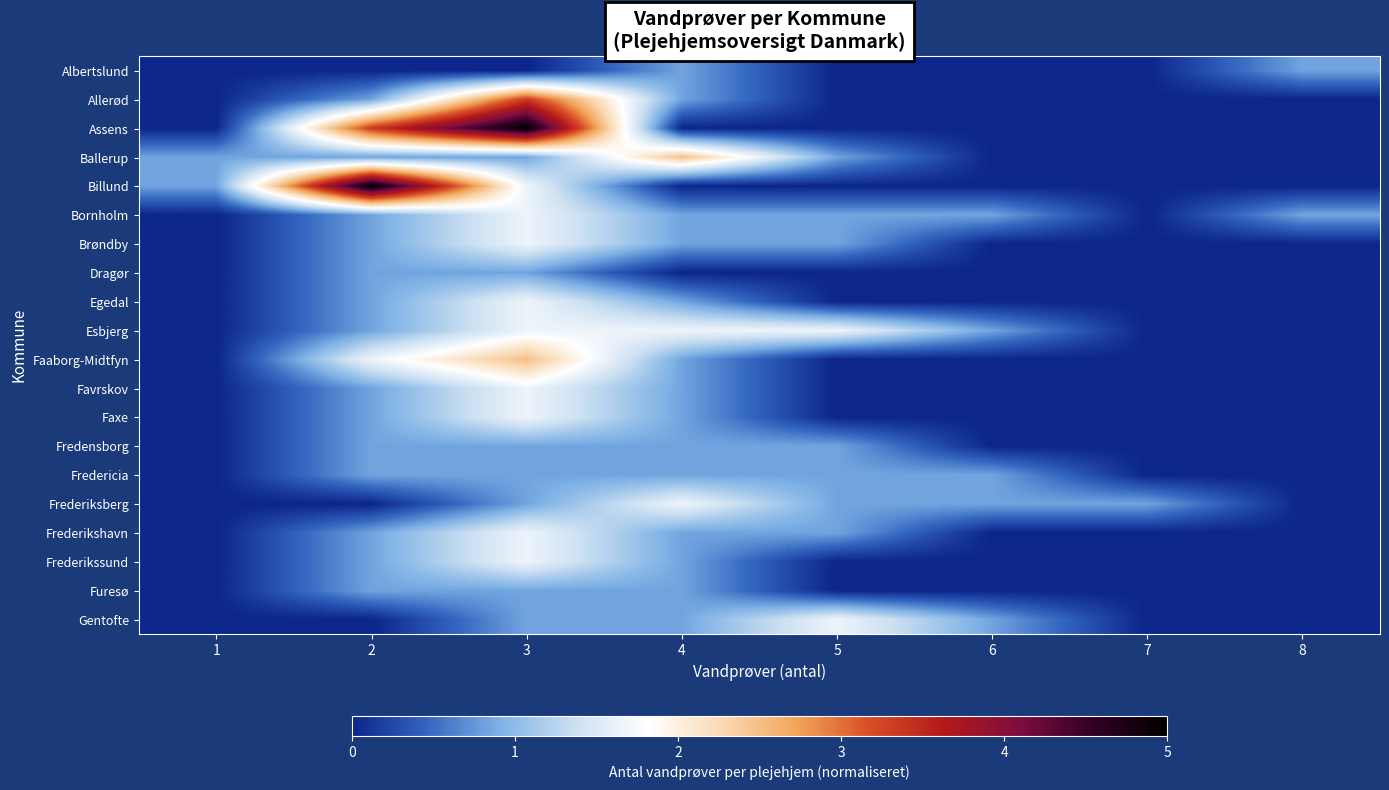

How many distinct data groups are displayed?

20